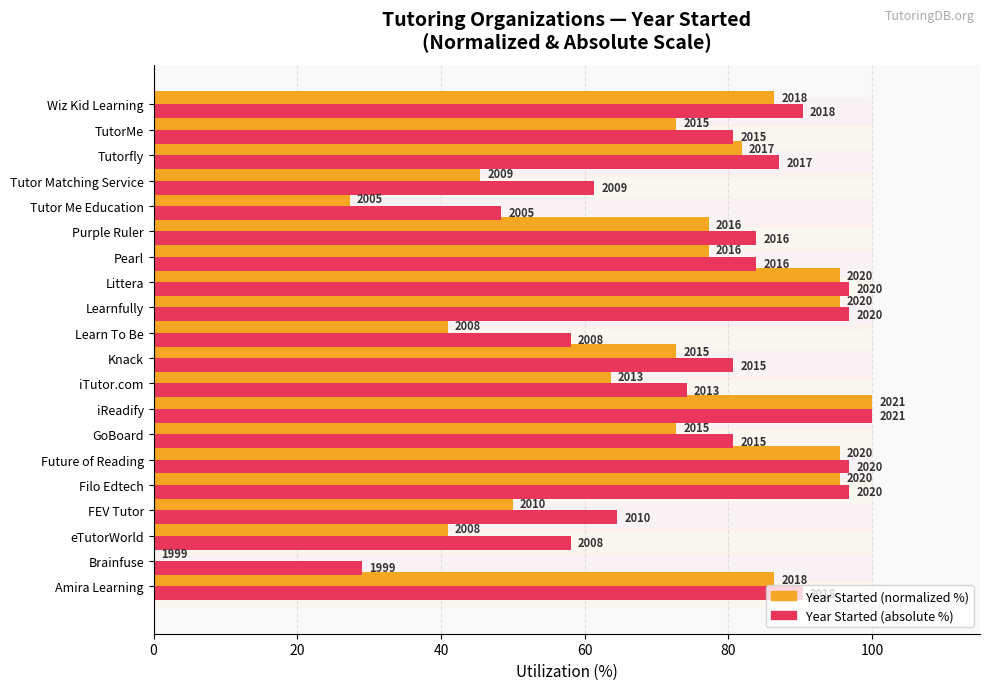

What is the difference between the maximum and minimum values in the Year Started (absolute scale) series?

71.0